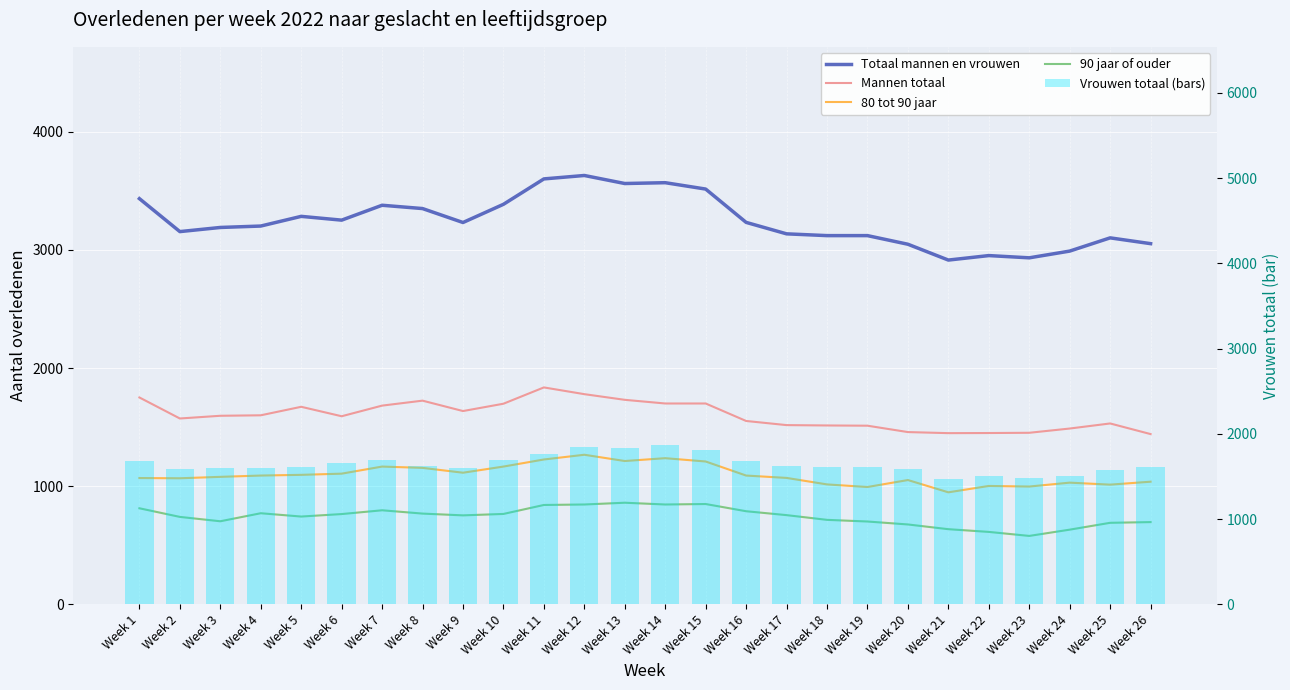

What is the lowest value of the 90 jaar of ouder series?

579